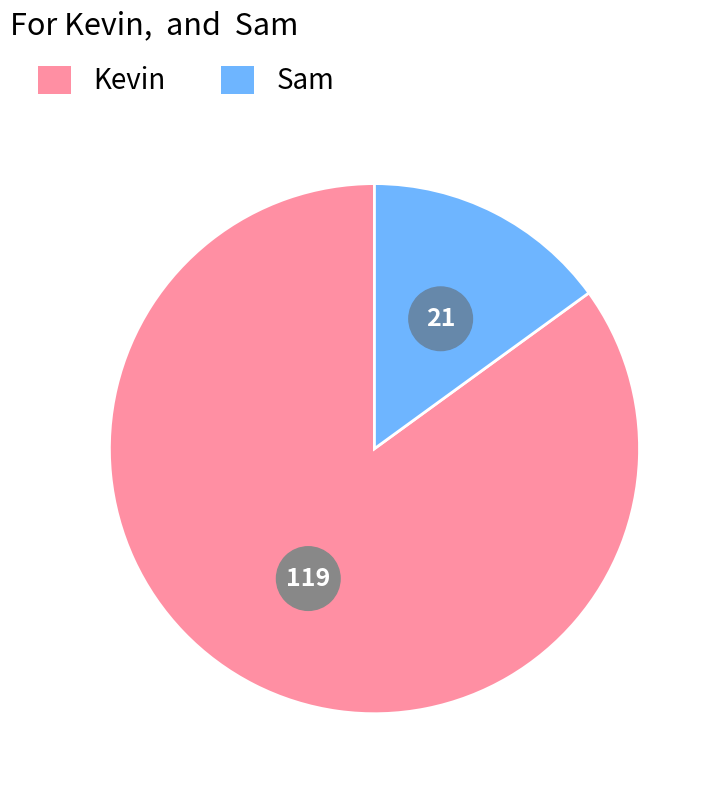

Combined, what portion of the pie is Sam and Kevin?

100.0%